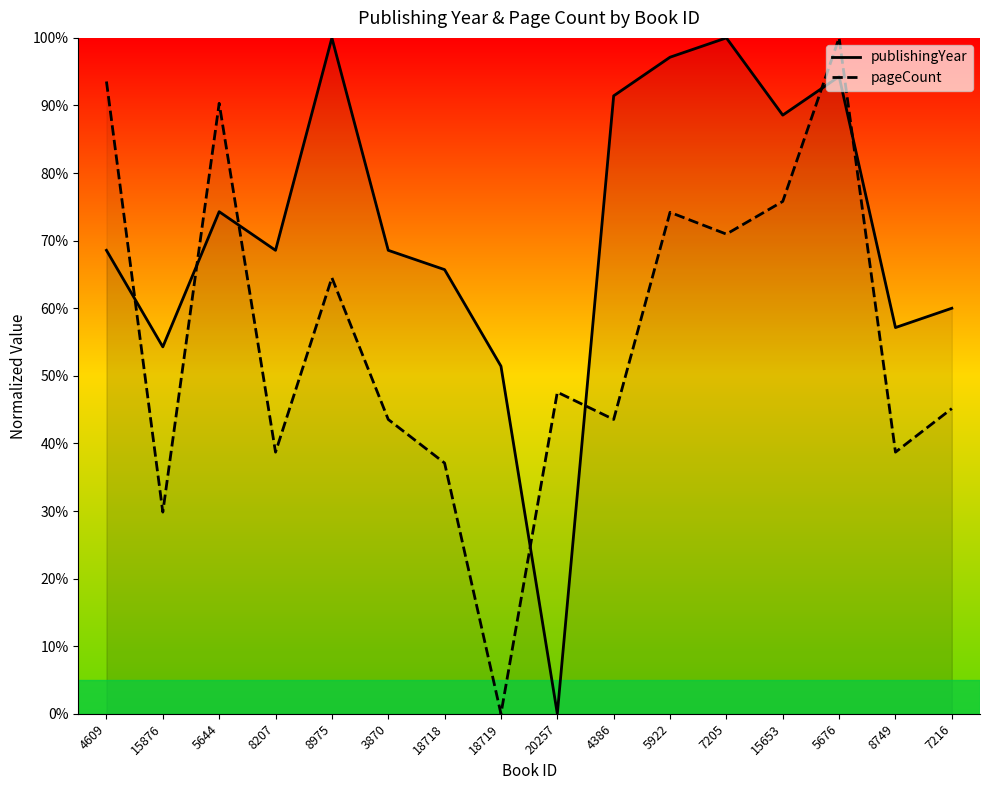

List the series in order of their peak value, highest first.

publishingYear, pageCount